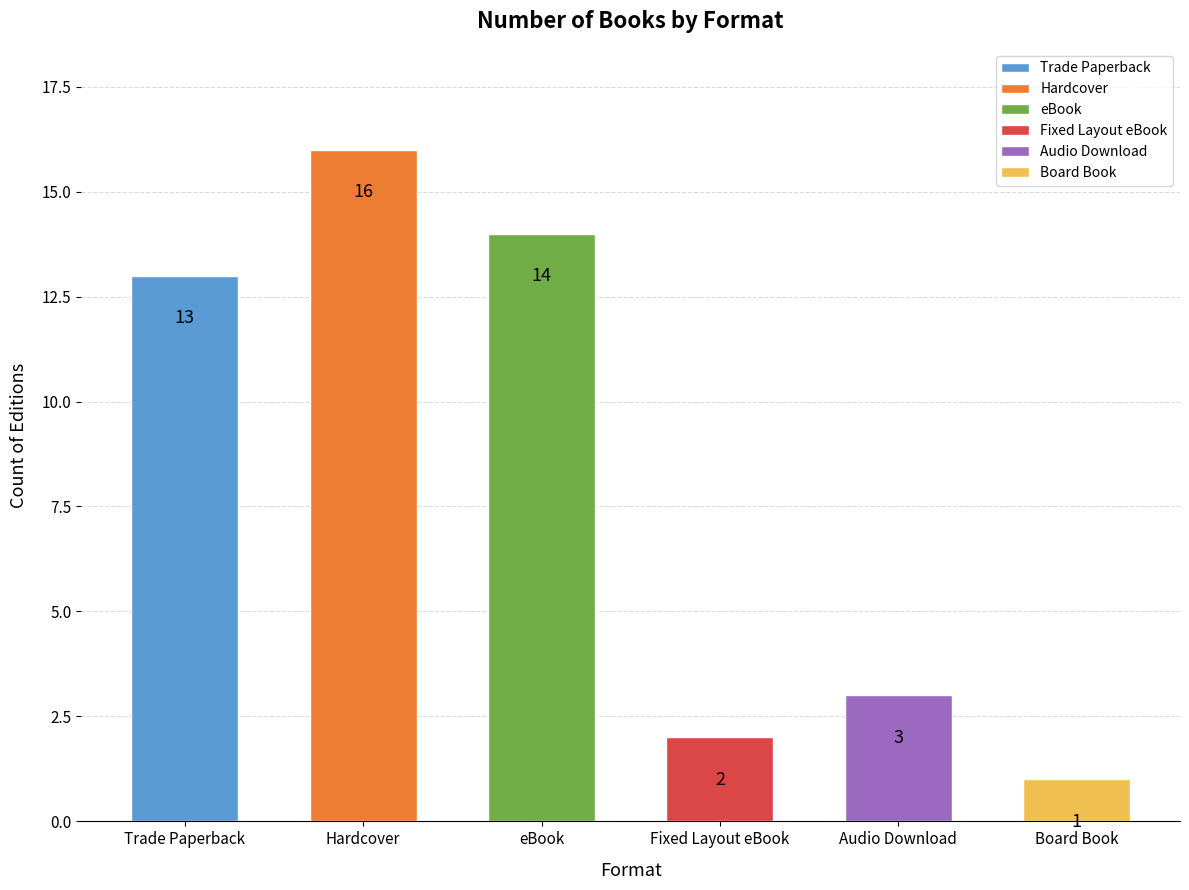

What is the sum of the values at Hardcover and eBook?

30